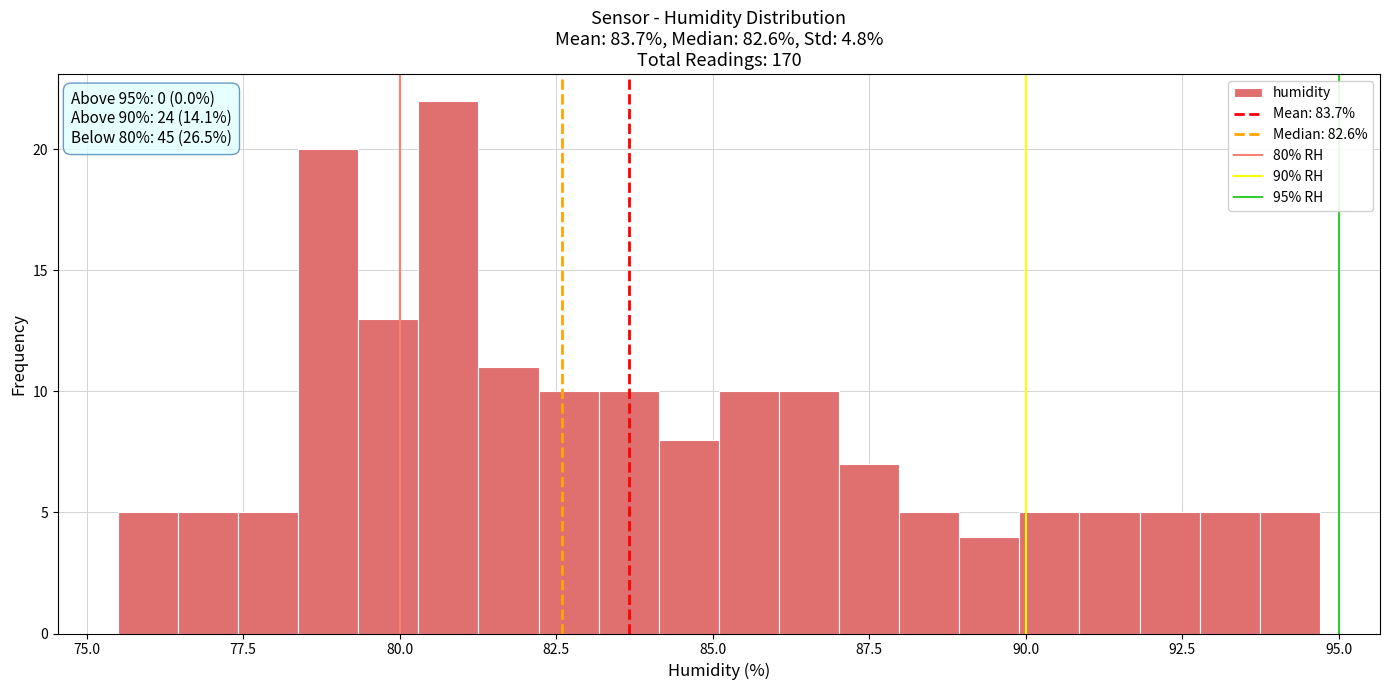

Around what value on the x-axis is the tallest bar? Give the approximate position of its centre, as read against the axis.

81.0